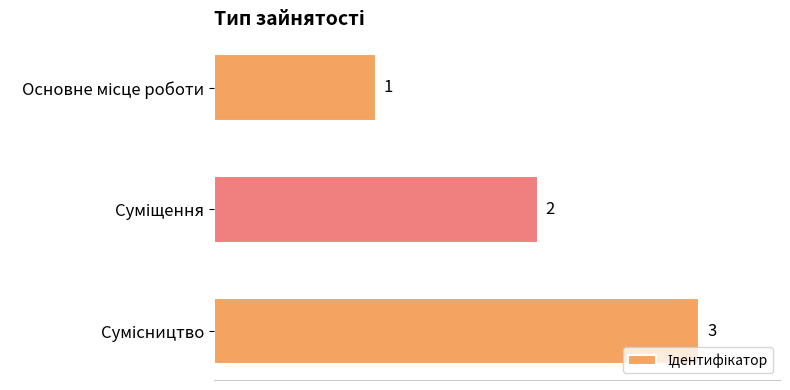

Are the bars horizontal?

Yes